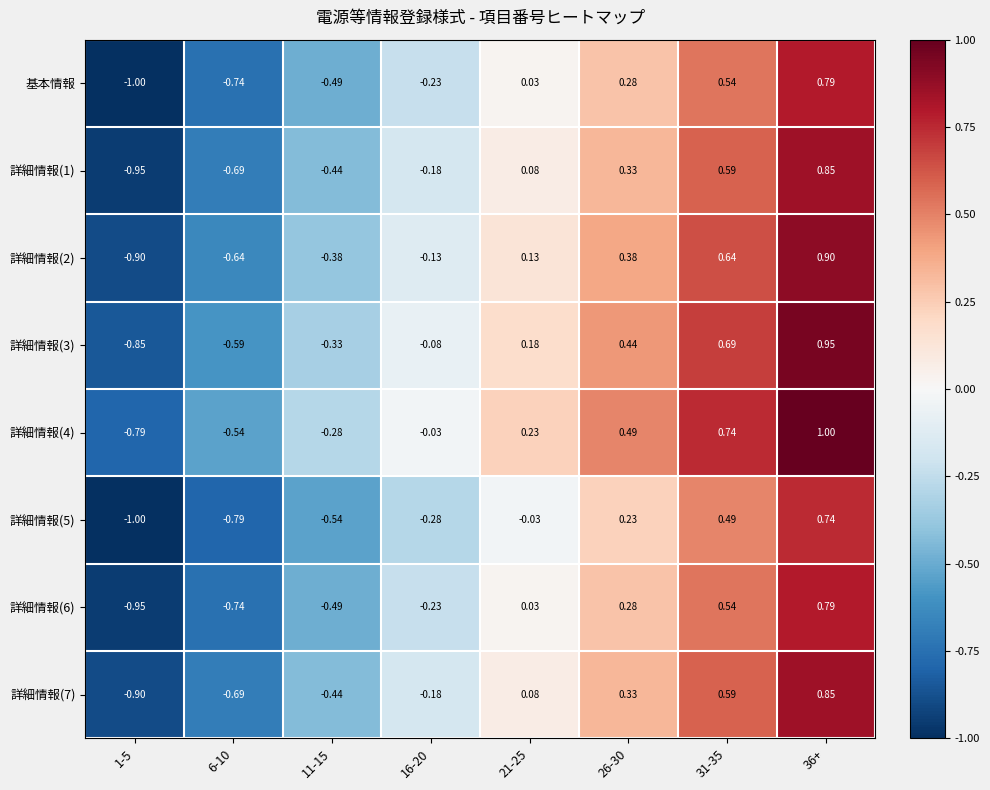

Is the value of 基本情報 at 1-5 greater than the value of 詳細情報(6) at 36+?

No